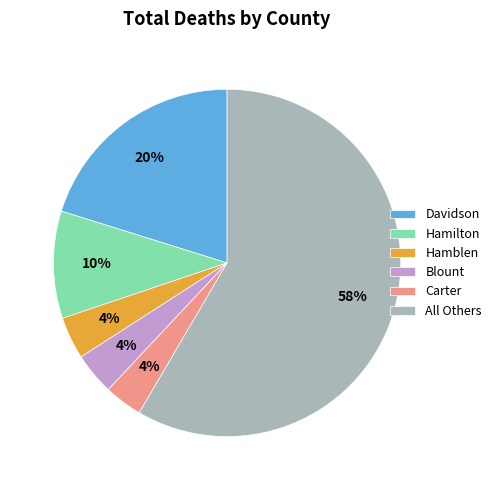

What percentage is the Blount slice, to the nearest percent?

4%